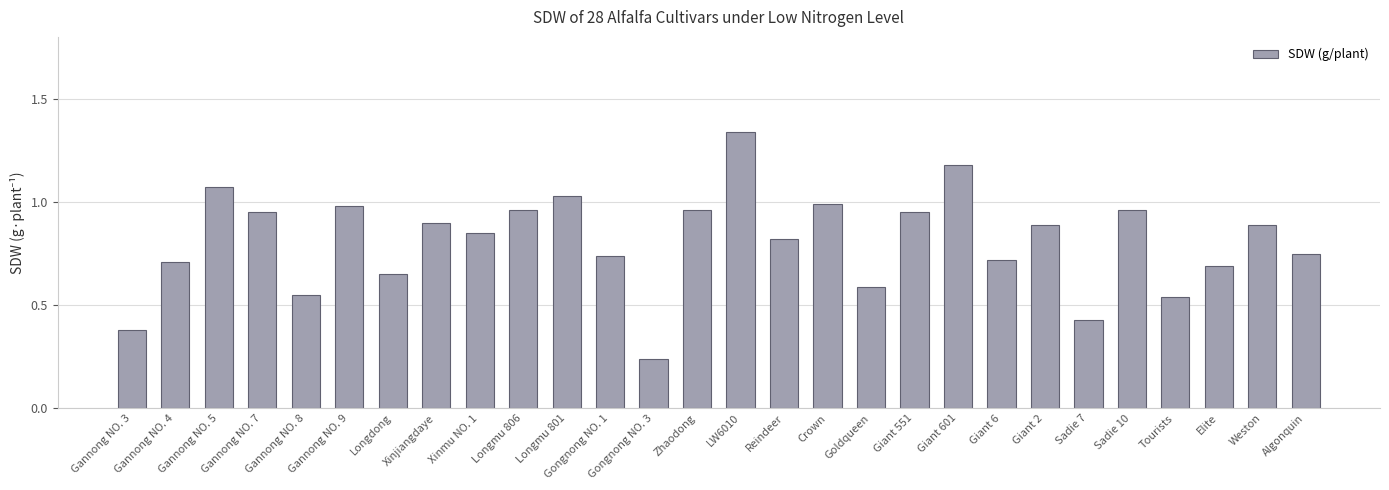

Which label corresponds to the largest value in the chart?

LW6010